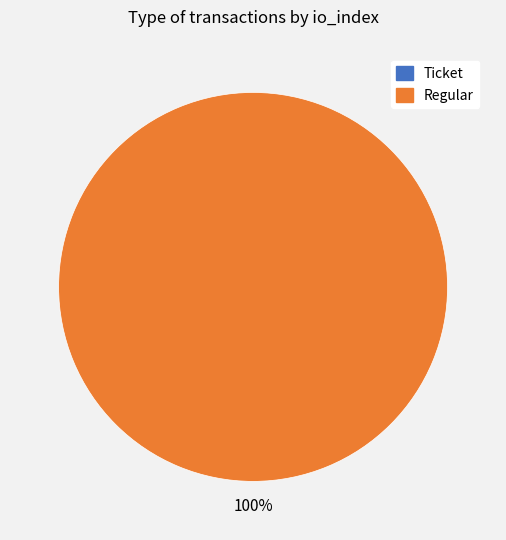

What is the change in value from Ticket to Regular?

+20